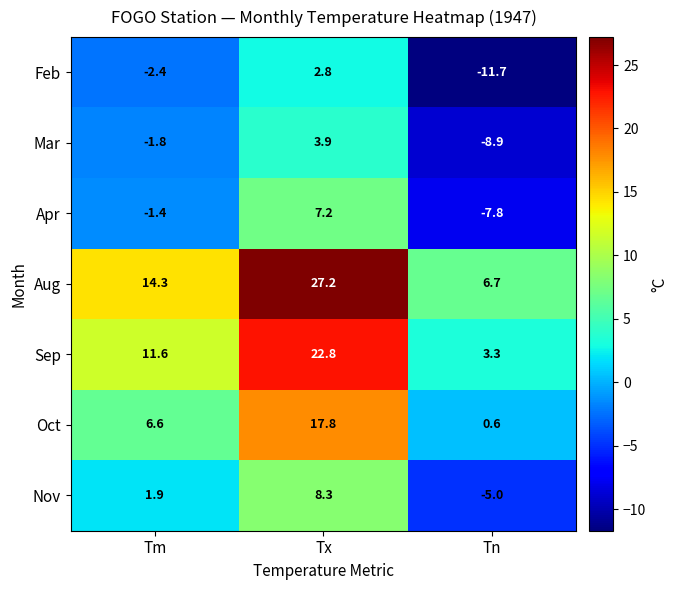

What is the smallest value displayed?

-11.7